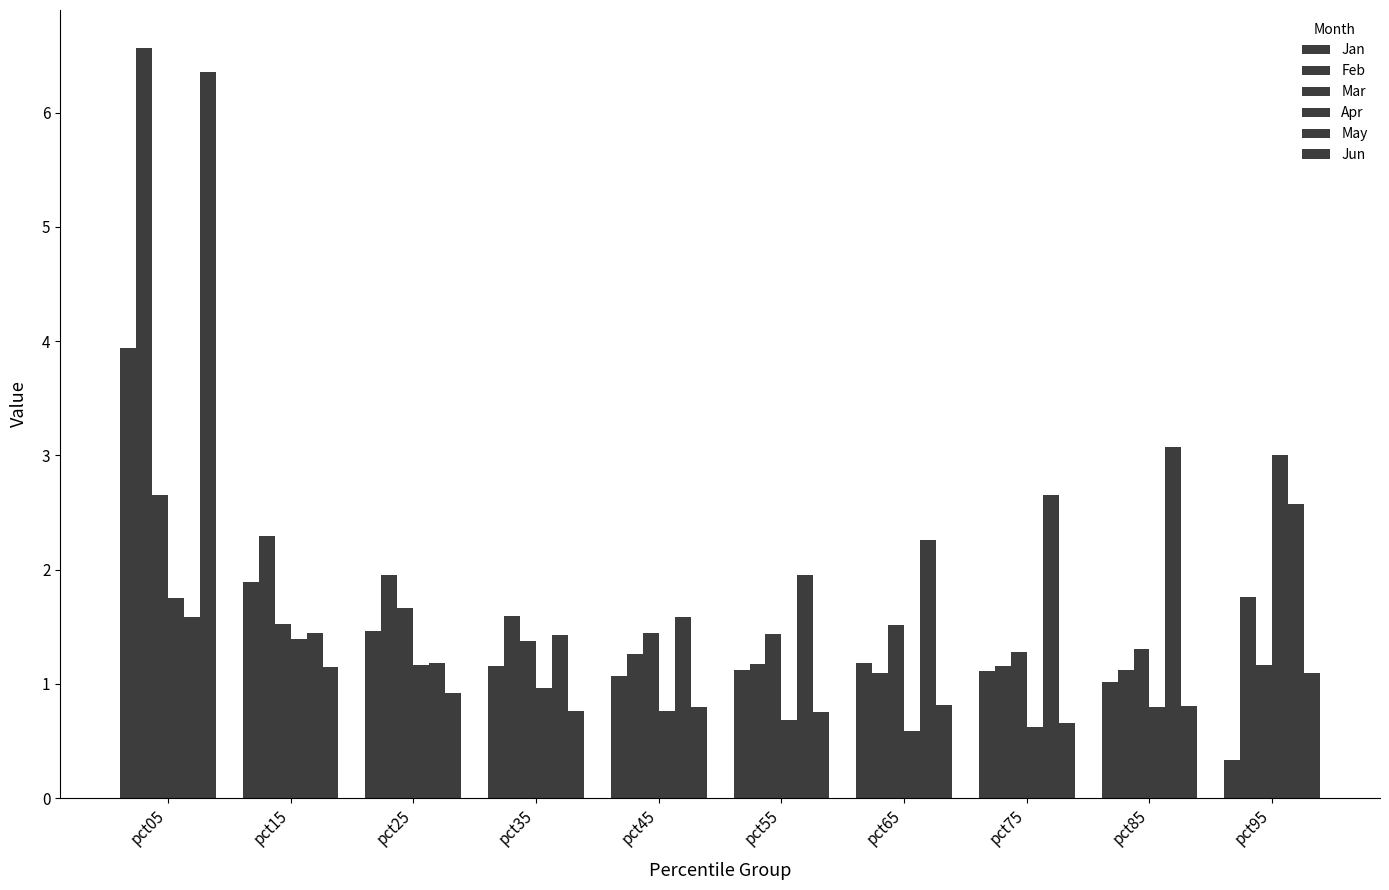

What is the value of the Mar bar at the 1st from the left?

2.7